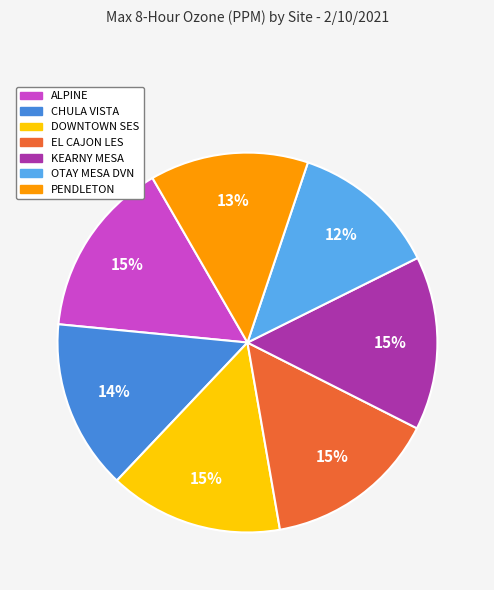

To the nearest percent, what percentage of the pie is DOWNTOWN SES?

15%